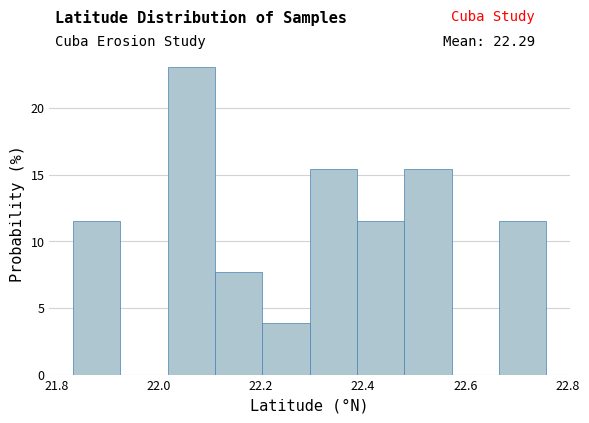

Reading left to right, list every bar in this chart as the range it spans on the x-axis followed by its height. Neither the bar edges nor the heights are printed on the chart, so give them approximately, as read against the axes.

21.84 to 21.92: 11.5
21.92 to 22.02: 0
22.02 to 22.12: 23.0
22.12 to 22.20: 7.5
22.20 to 22.30: 4.0
22.30 to 22.38: 15.5
22.38 to 22.48: 11.5
22.48 to 22.58: 15.5
22.58 to 22.66: 0
22.66 to 22.76: 11.5